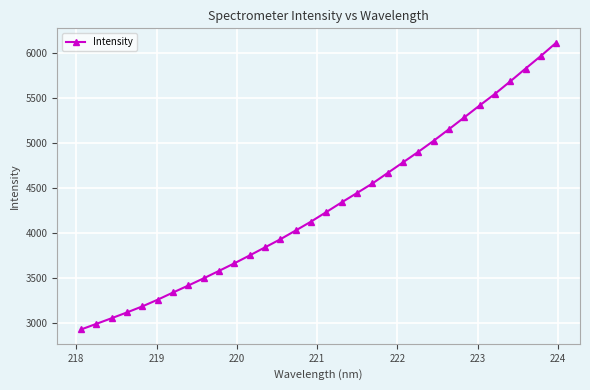

What is the minimum value shown in the chart?

2927.8